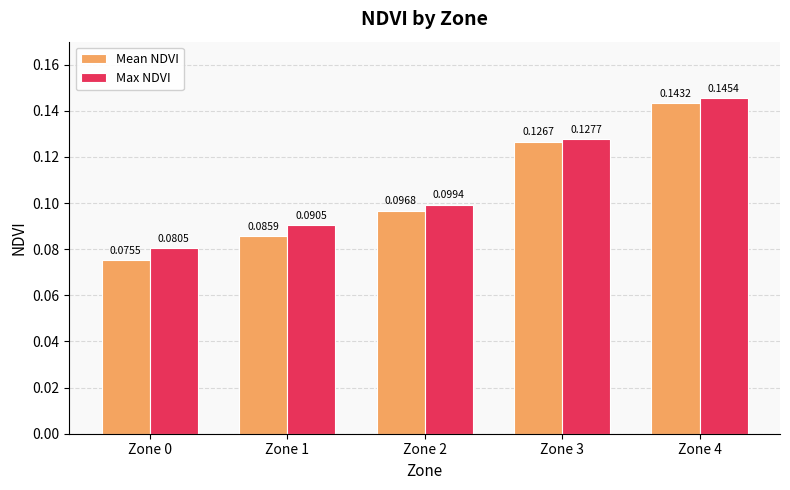

Which series changed the most between Zone 1 and Zone 2?

Mean NDVI